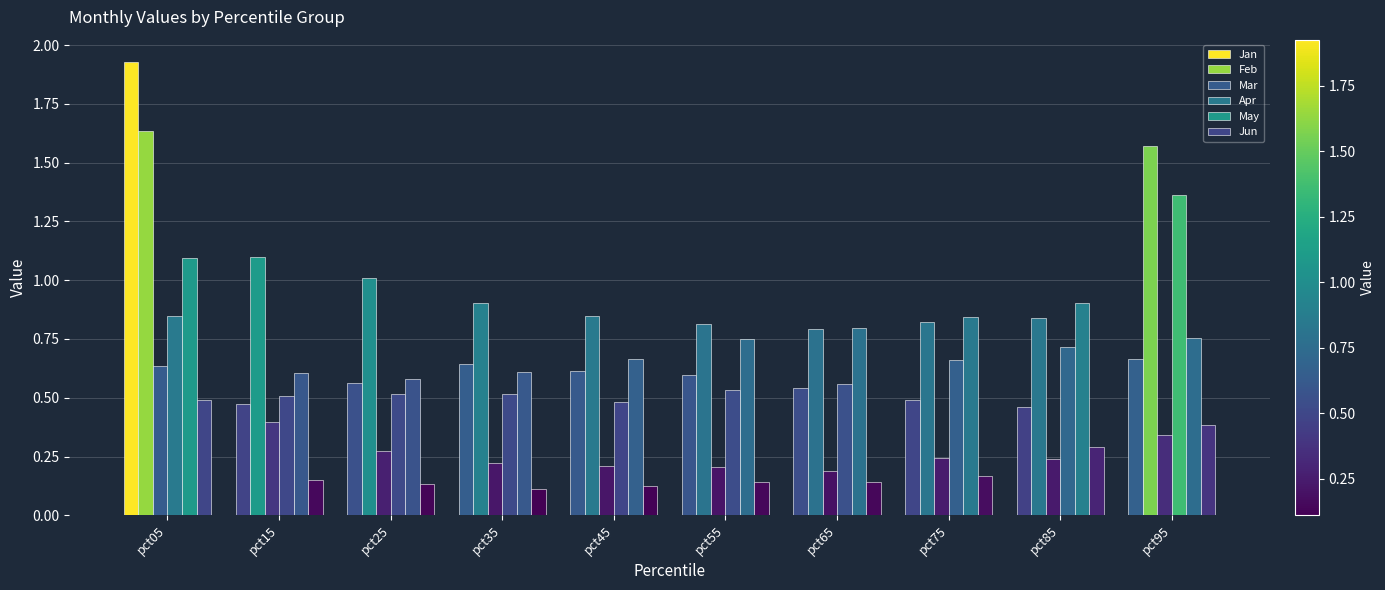

How many bars are there in total?

60